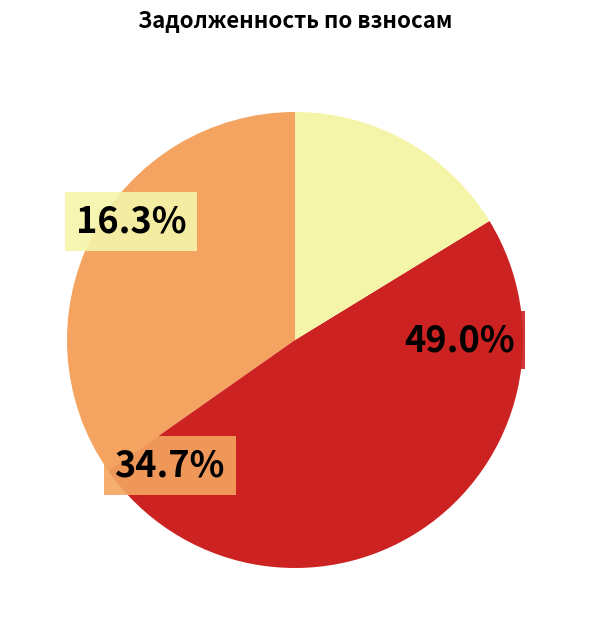

Does 16 account for over 50% of the chart?

No